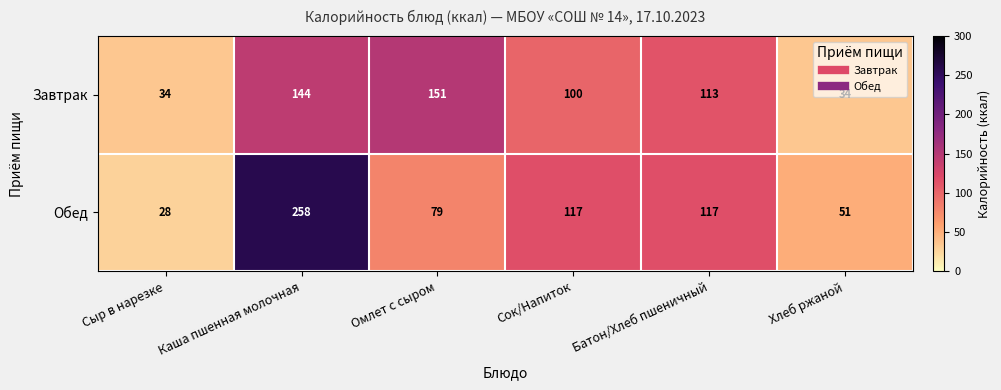

What is the difference between the Завтрак values at Омлет с сыром and Батон/Хлеб пшеничный?

38